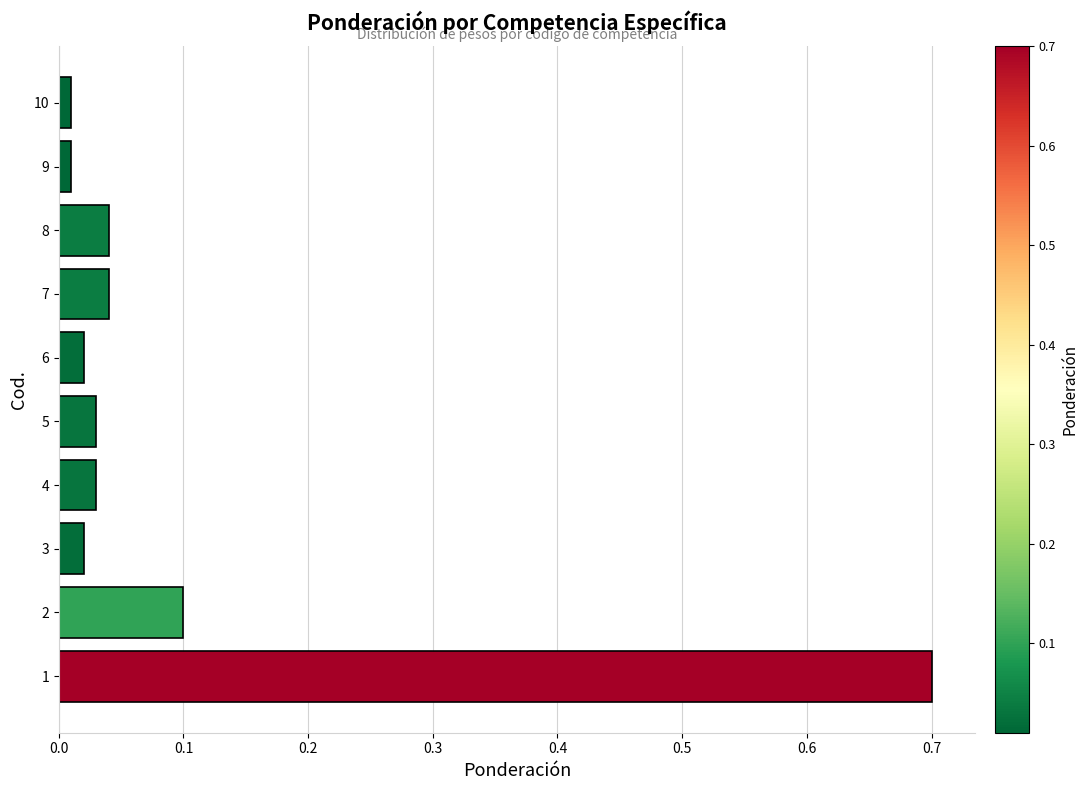

What is the maximum value shown in the chart?

0.7